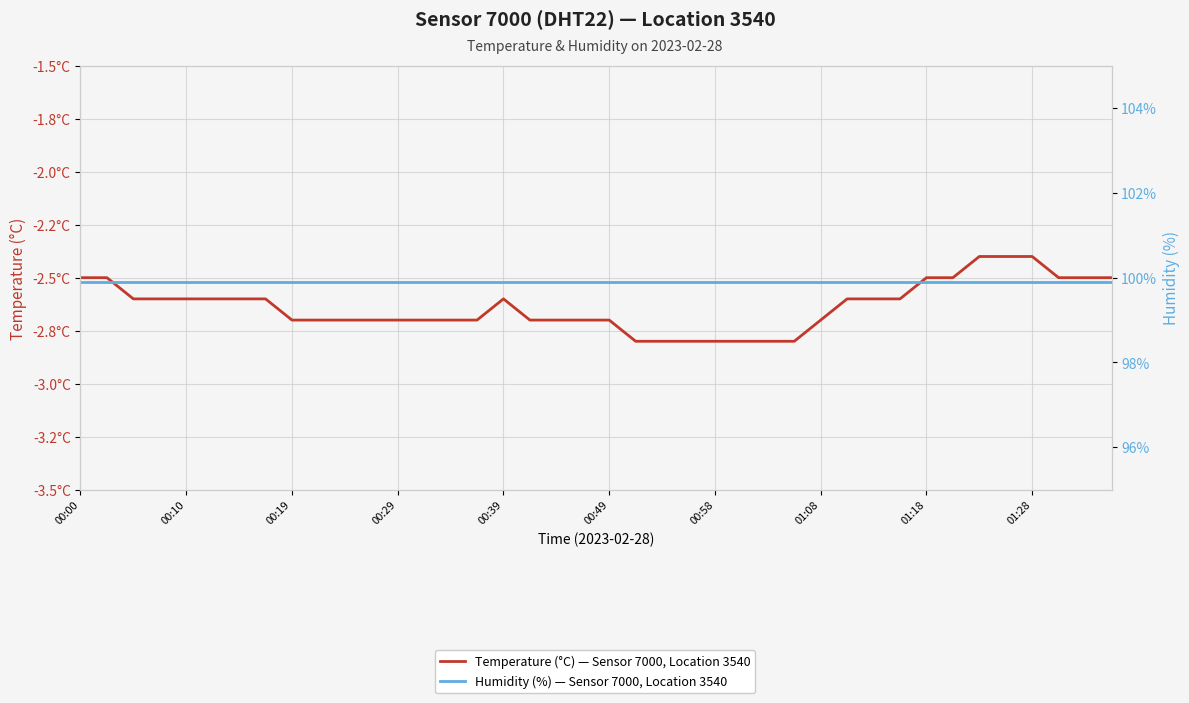

List the series in order of their overall mean, lowest first.

Temperature (°C) — Sensor 7000, Location 3540, Humidity (%) — Sensor 7000, Location 3540